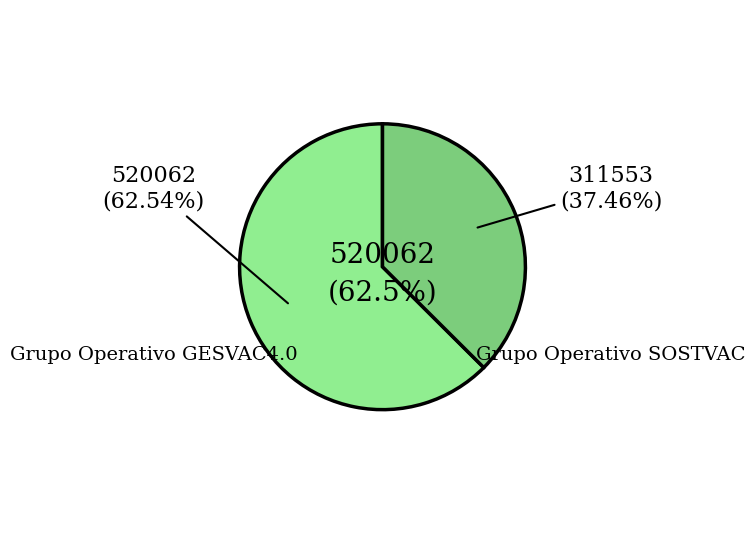

Approximately how many times larger is the value at Grupo Operativo SOSTVAC compared to Grupo Operativo GESVAC4.0?

0.6